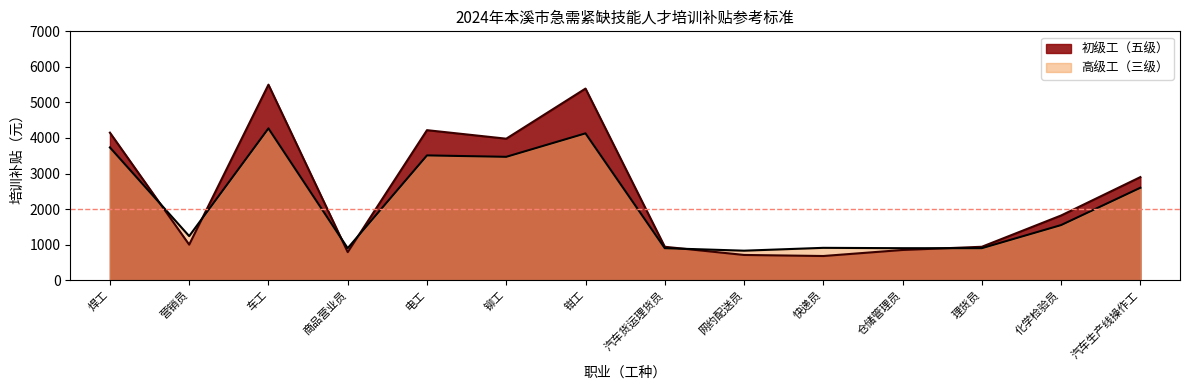

True or false: 初级工（五级） has a value of 5390.0 at 钳工.

True